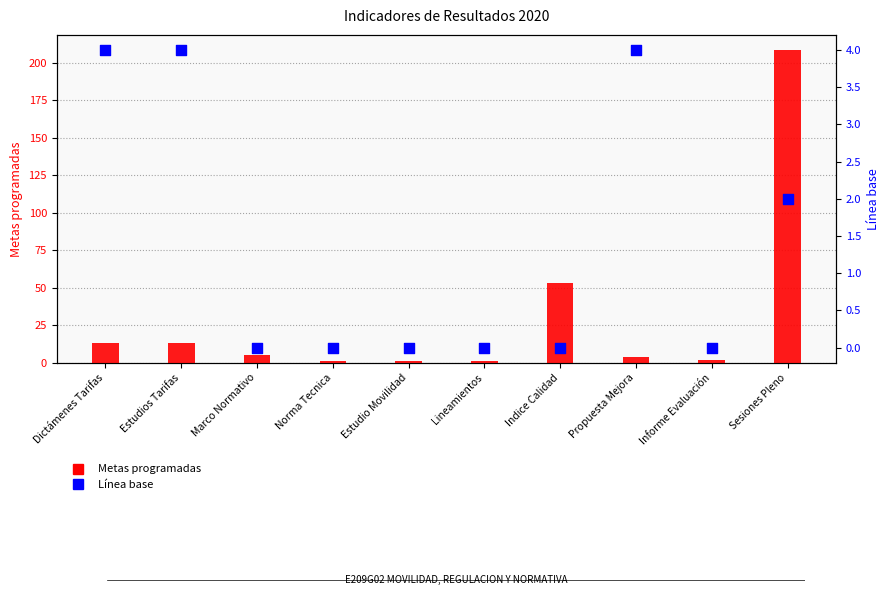

Which series contains the lowest Y value?

Línea base